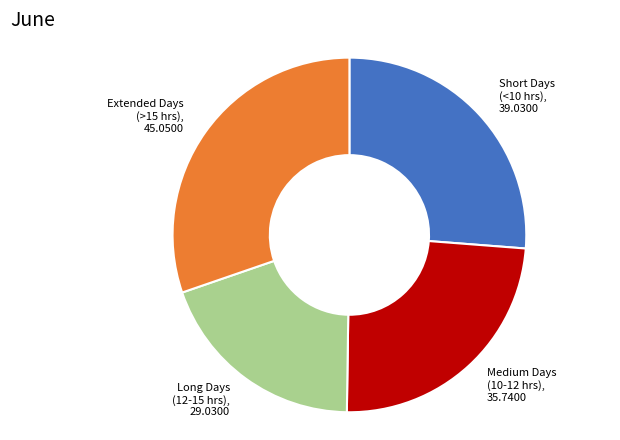

What is the ratio of the value at Extended Days (>15 hrs), 45.0500 to the value at Long Days (12-15 hrs), 29.0300?

1.6